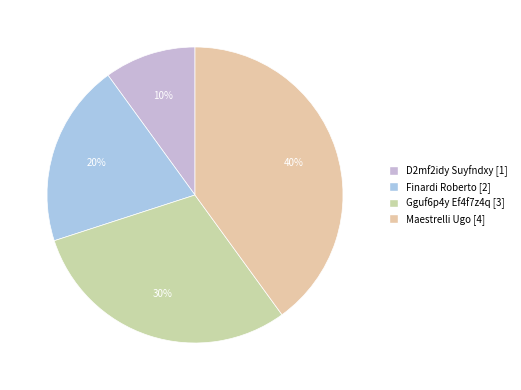

Which has a higher value, D2mf2idy Suyfndxy or Maestrelli Ugo?

Maestrelli Ugo